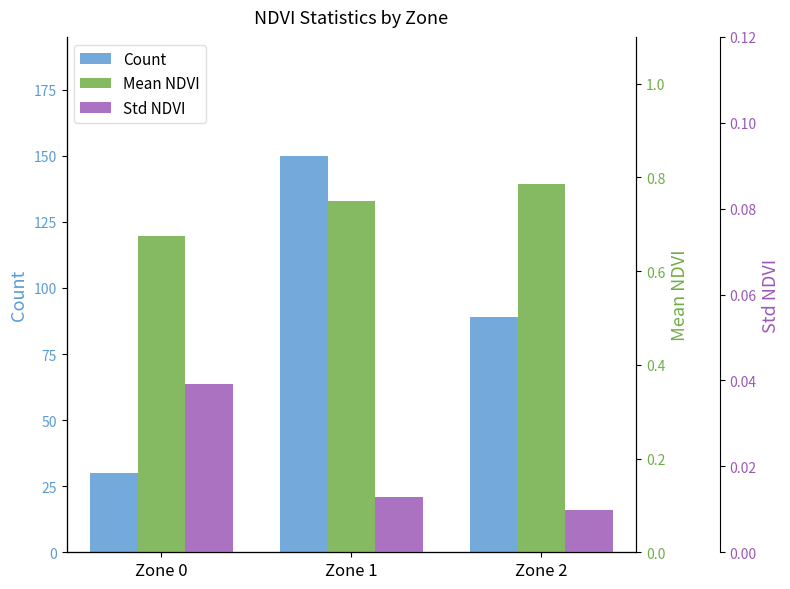

At which label is Mean NDVI closest to 0?

Zone 0